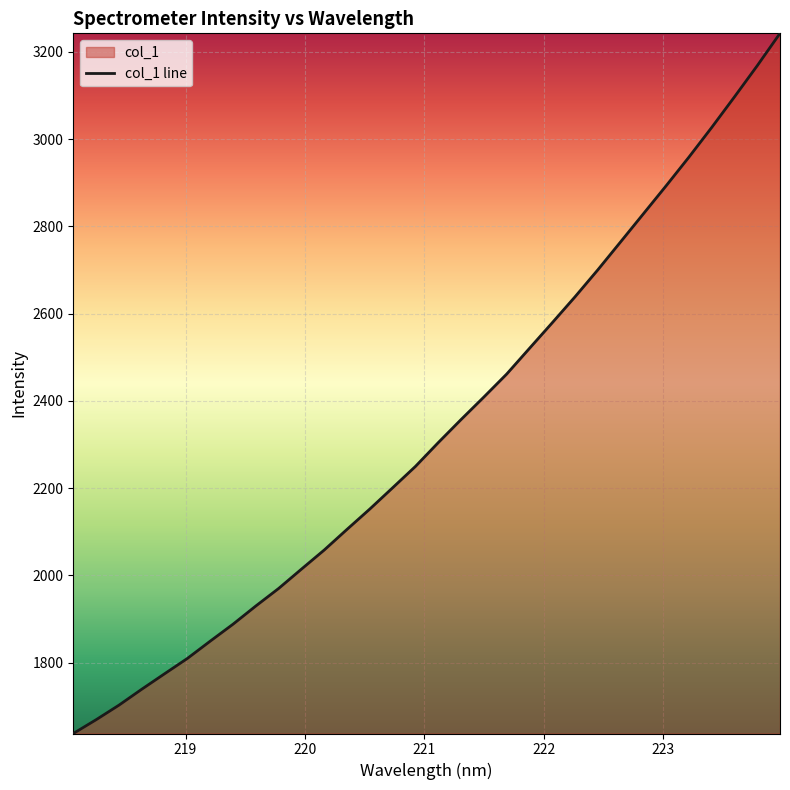

Which category has the lowest value across all series?

218.0596